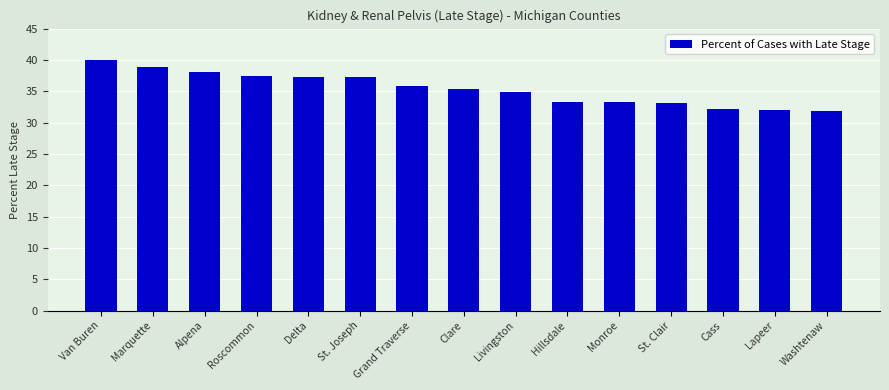

What is the difference between the maximum and second lowest values?

8.0